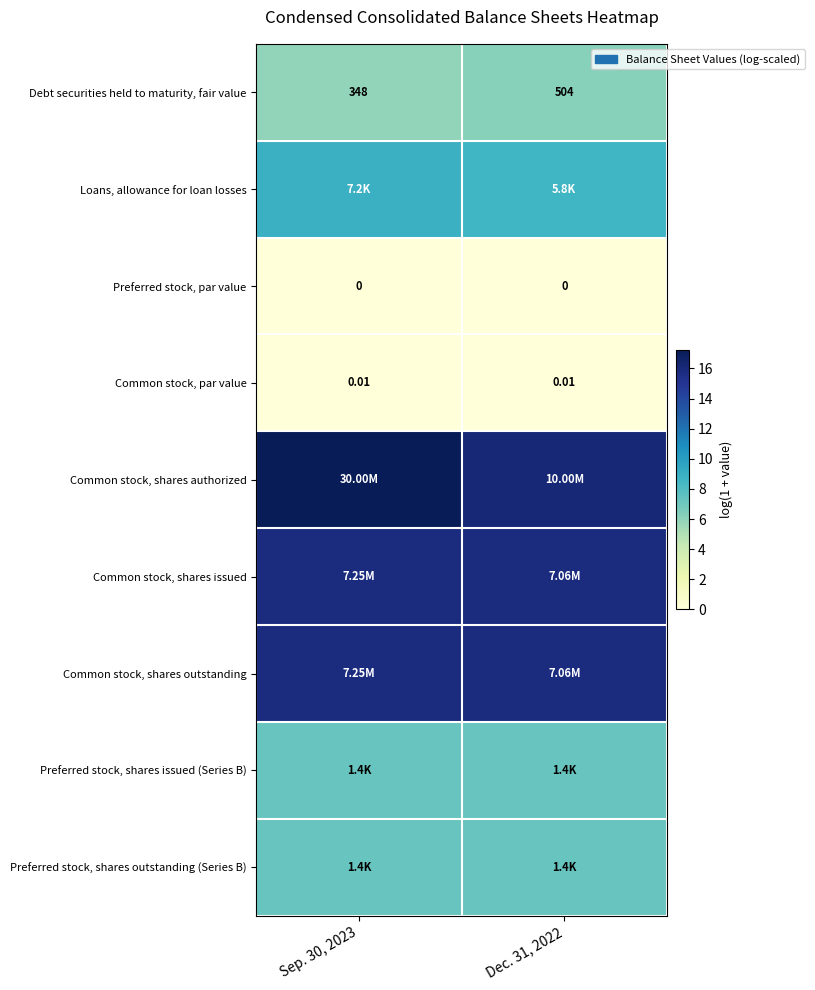

What is the difference between the highest and lowest values at Sep. 30, 2023?

17.2